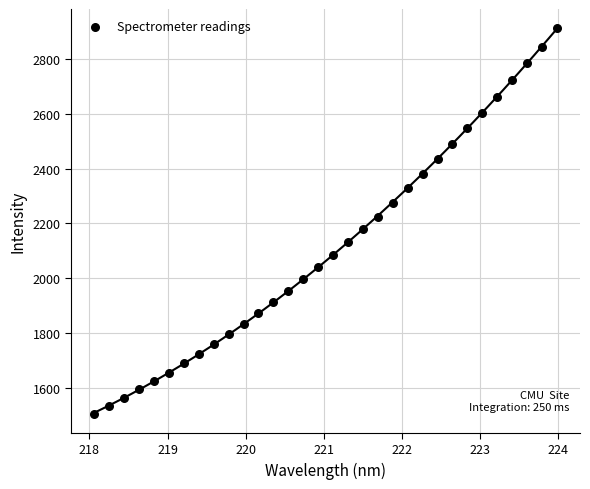

What is the range of Y values (max minus min)?

1403.3